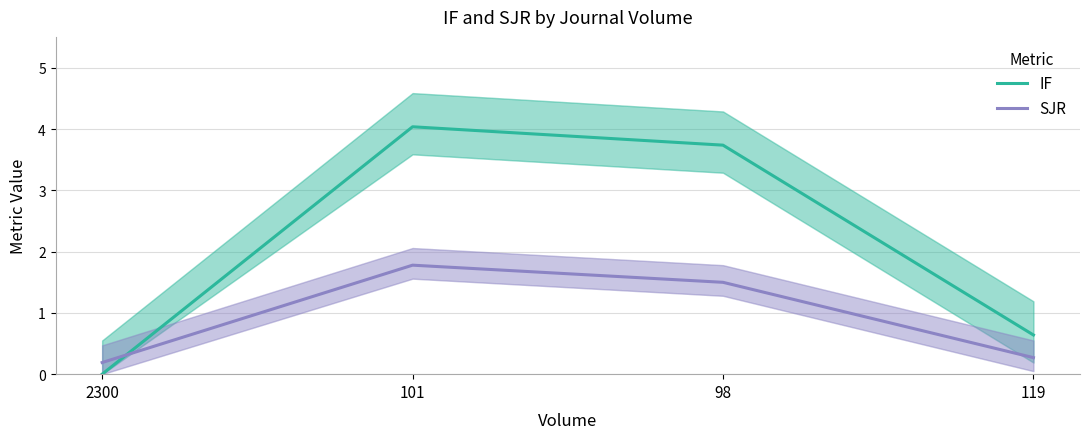

What is the label of the 3rd point from the right?

101